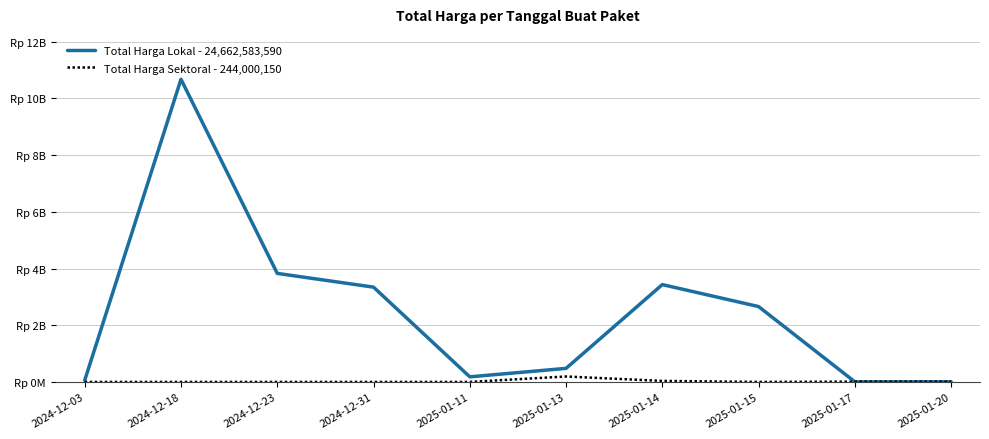

What is the sum of all Total Harga Sektoral - 244,000,150 values?

244000150